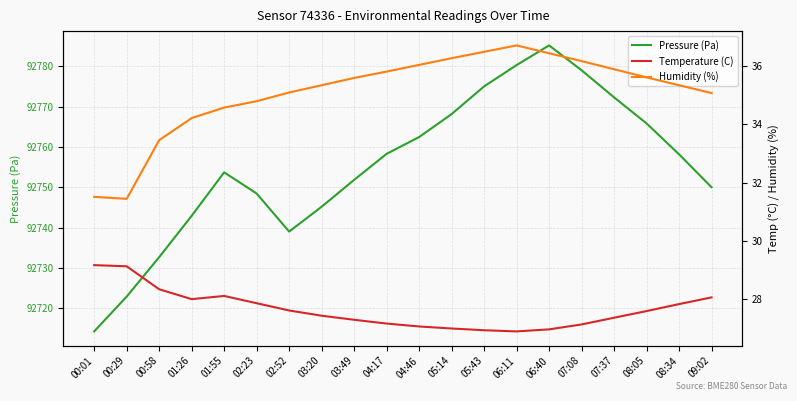

True or false: Temperature (C) and Humidity (%) intersect in this chart.

False